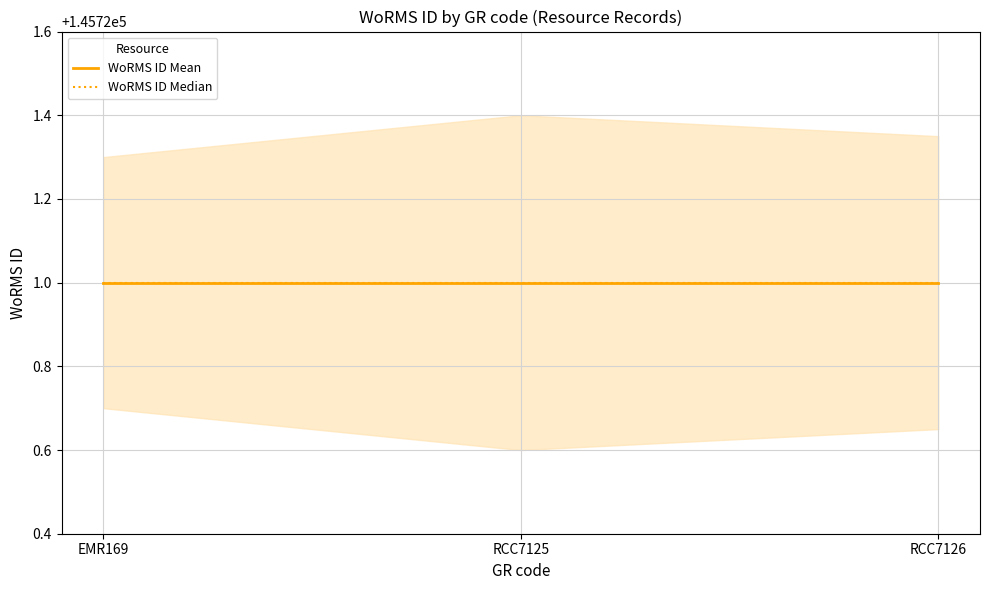

What value does the WoRMS ID Median series have at EMR169?

145721.0